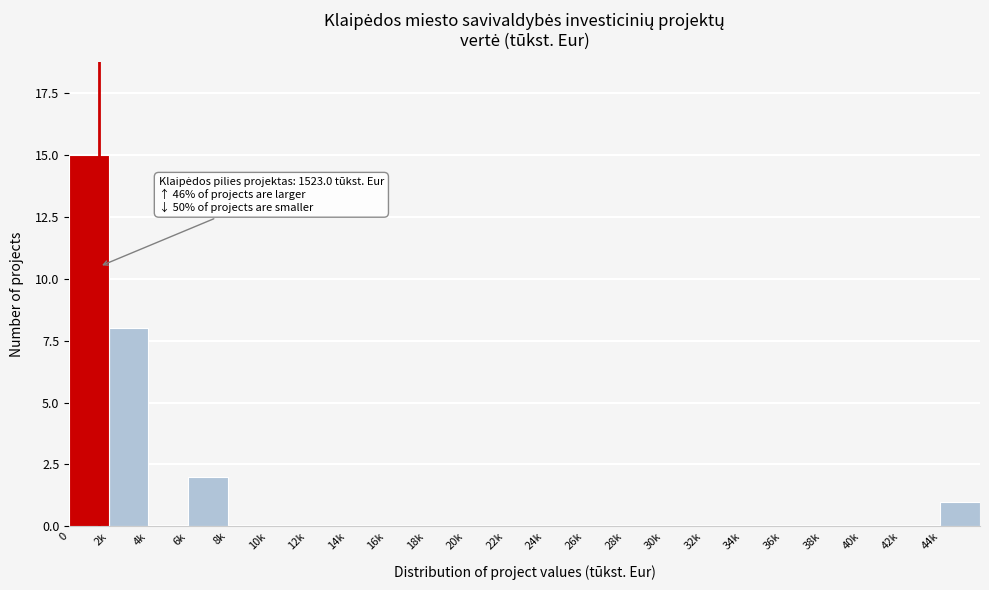

Reading left to right, transcribe all the data shown in this chart.

0=15	2k=8	4k=0	6k=2	8k=0	10k=0	12k=0	14k=0	16k=0	18k=0	20k=0	22k=0	24k=0	26k=0	28k=0	30k=0	32k=0	34k=0	36k=0	38k=0	40k=0	42k=0	44k=1